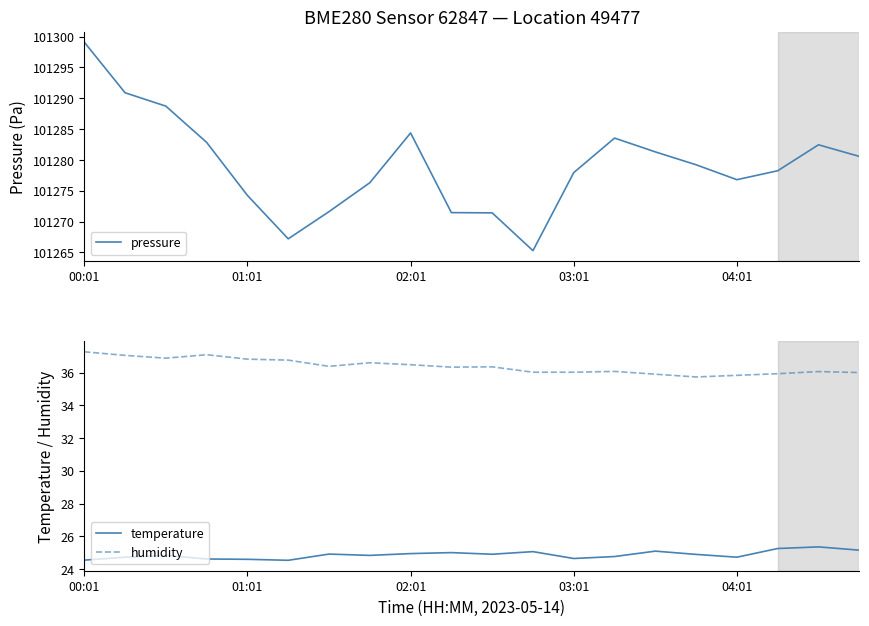

How many lines are shown in the chart?

3